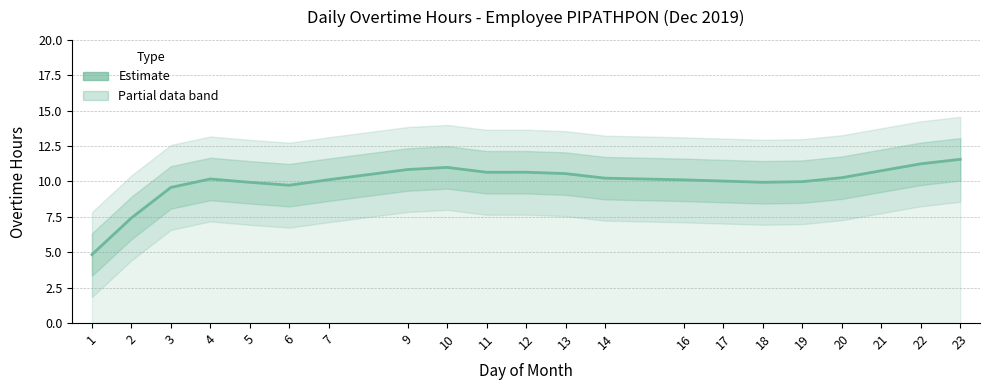

The value at 18 is 17.7. True or false?

False